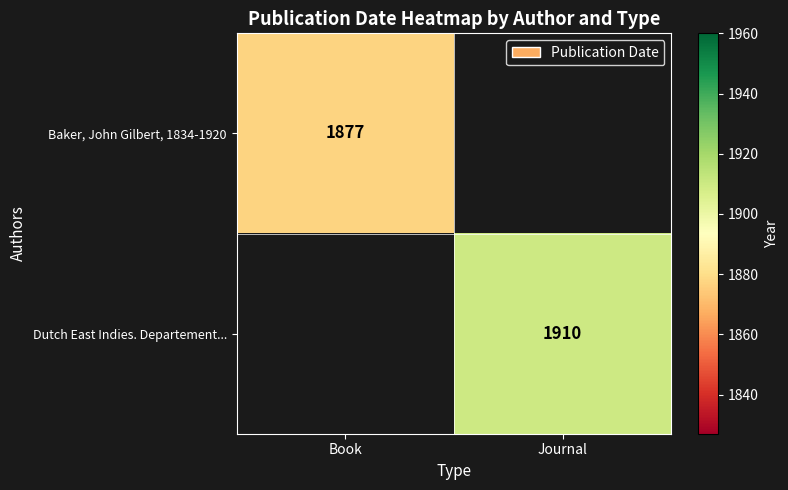

At how many categories does at least one series exceed 1879?

1